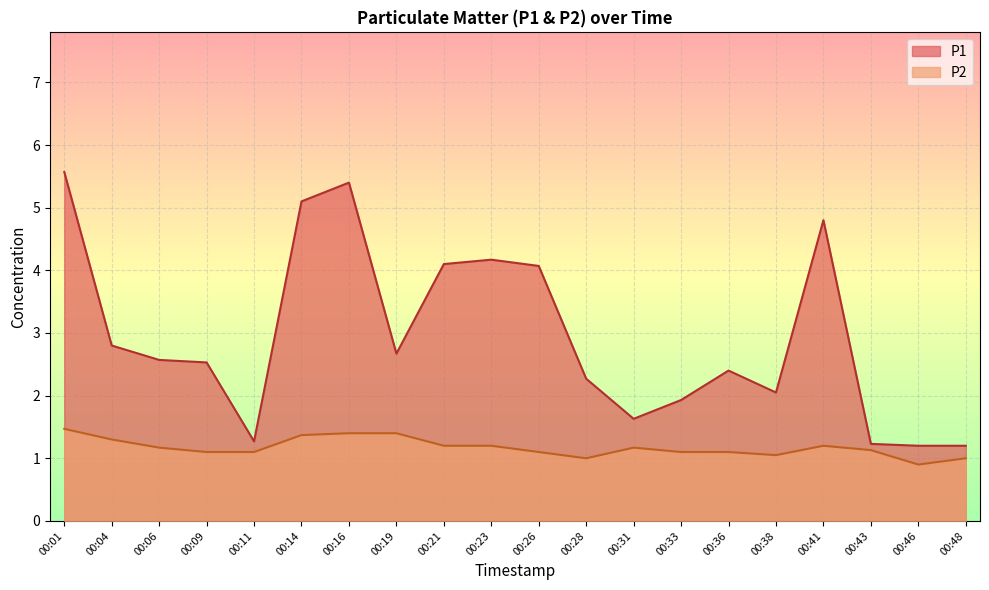

Which category has the highest value in the P2 series?

00:01